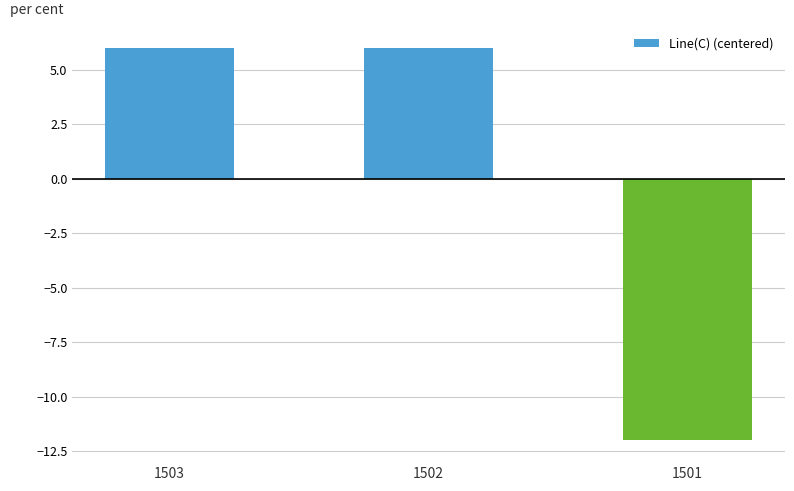

Does the chart contain stacked bars?

No